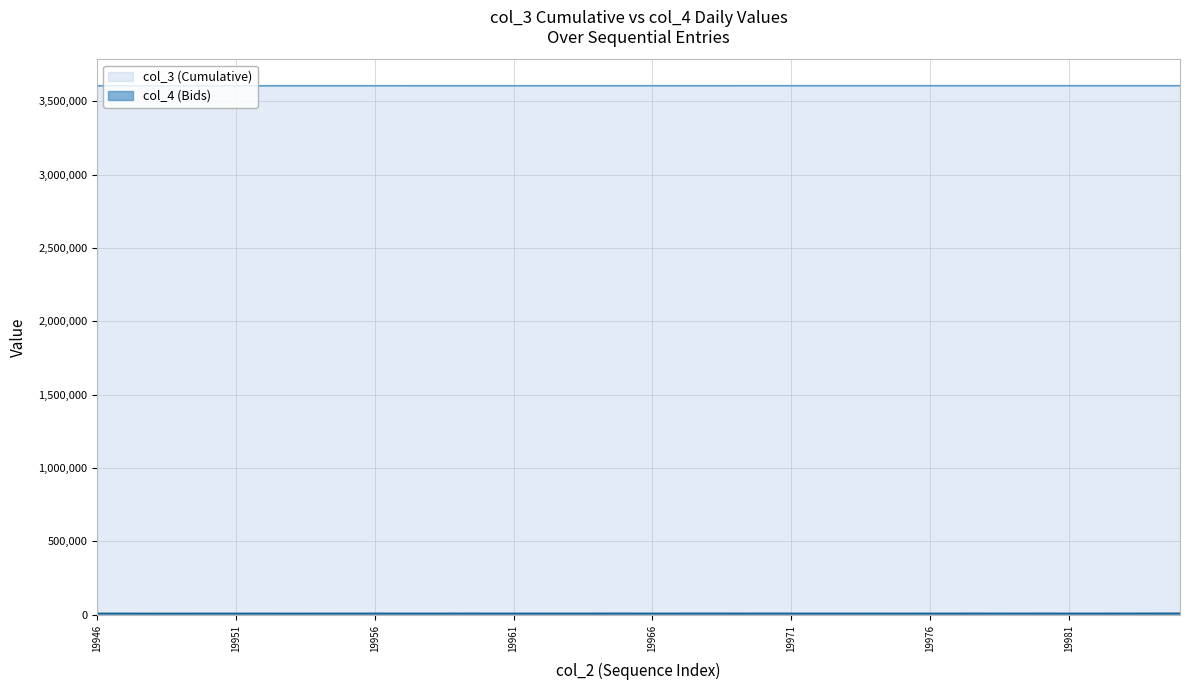

What is the difference between the second highest and second lowest values in the col_3 (Cumulative) series?

418